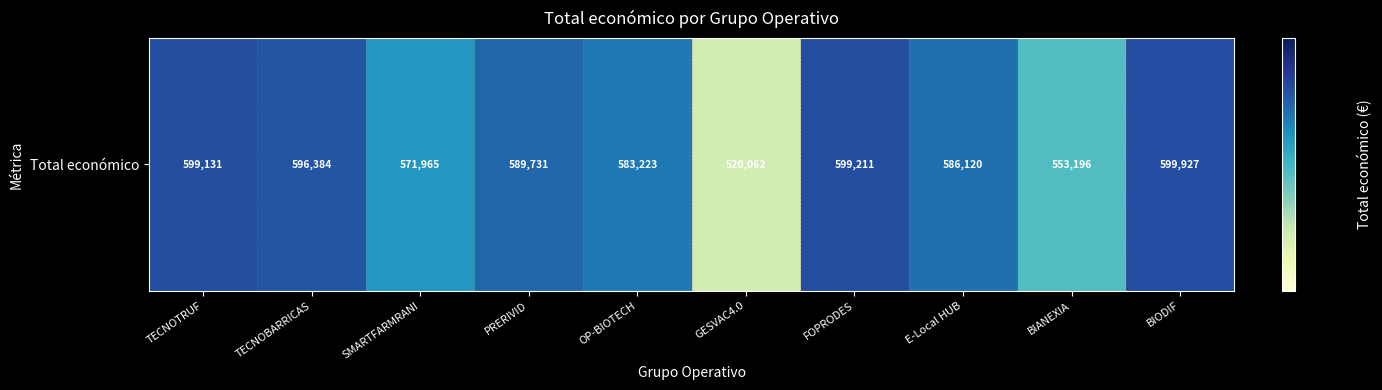

Count the number of categories in the chart.

10